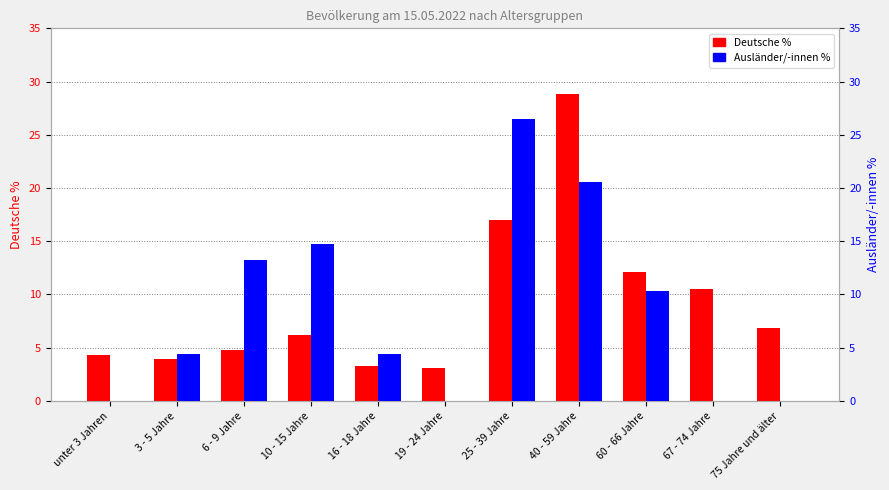

Reading left to right, list all the values displayed in this chart.

Deutsche %: 4.3	3.9	4.8	6.2	3.3	3.1	17.0	28.8	12.1	10.5	6.8
Ausländer/-innen %: 0.0	4.4	13.2	14.7	4.4	0.0	26.5	20.6	10.3	0.0	0.0